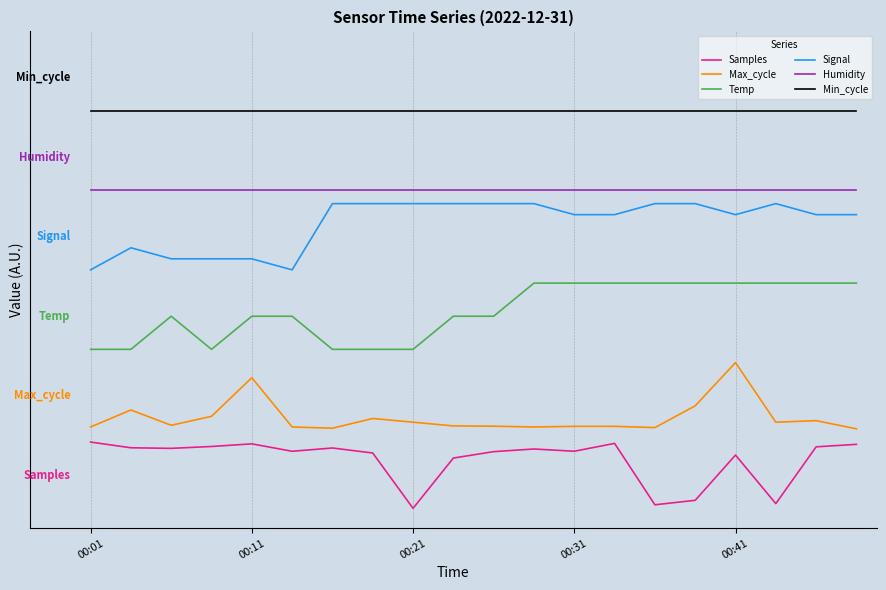

Which series has the largest range (max minus min)?

Max_cycle